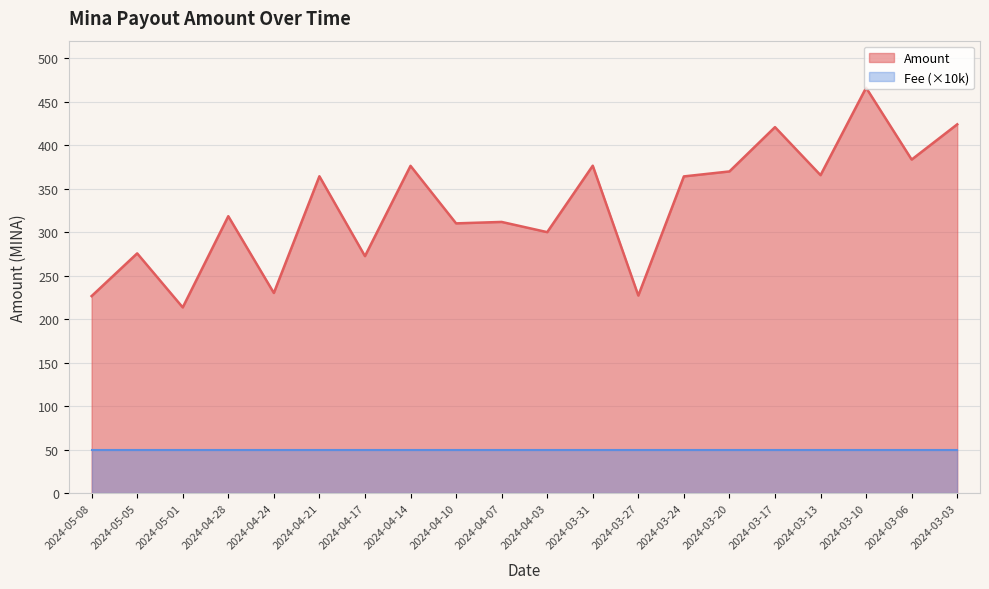

List the labels in order of value, largest first.

2024-03-10, 2024-03-03, 2024-03-17, 2024-03-06, 2024-03-31, 2024-04-14, 2024-03-20, 2024-03-13, 2024-04-21, 2024-03-24, 2024-04-28, 2024-04-07, 2024-04-10, 2024-04-03, 2024-05-05, 2024-04-17, 2024-04-24, 2024-03-27, 2024-05-08, 2024-05-01